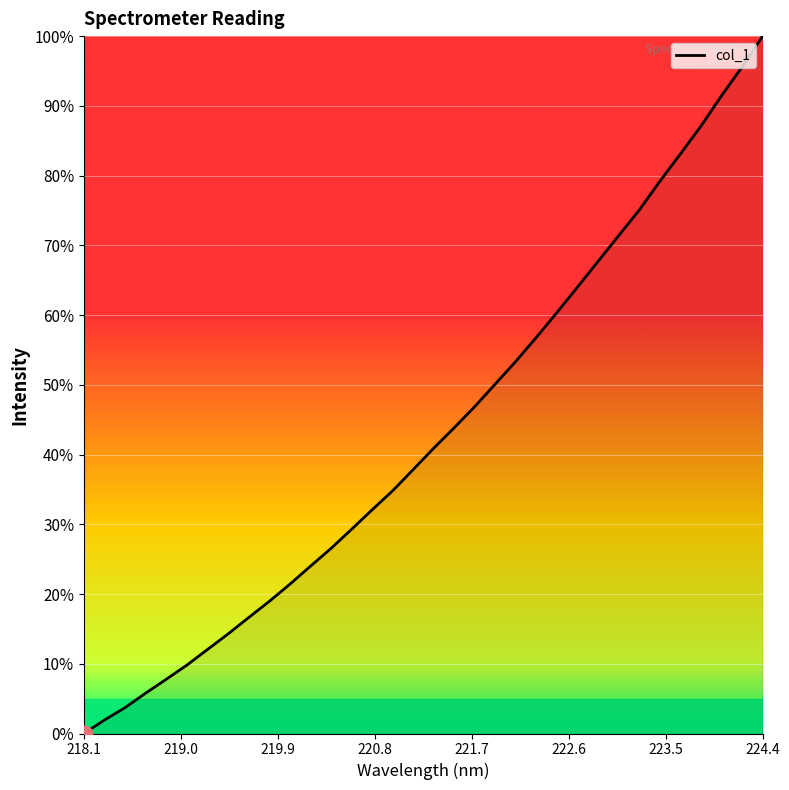

How many lines are shown in the chart?

1